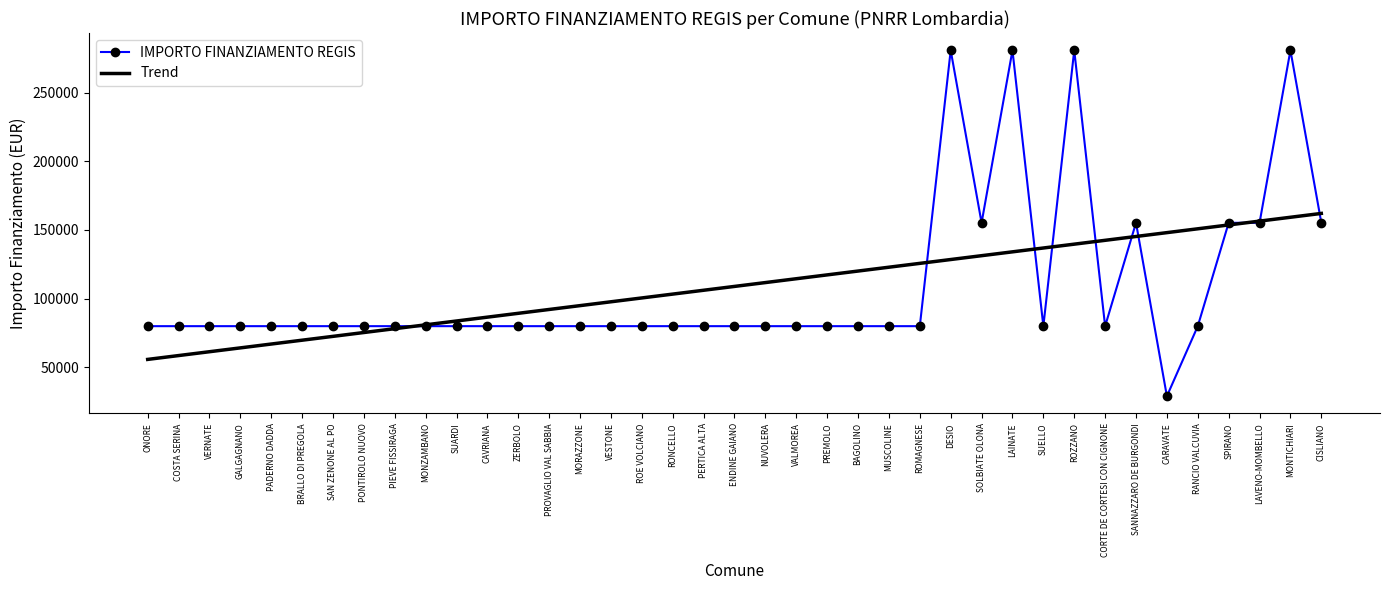

Reading right to left, extract all data points from this chart.

IMPORTO FINANZIAMENTO REGIS: CISLIANO=155234.0	MONTICHIARI=280932.0	LAVENO-MOMBELLO=155234.0	SPIRANO=155234.0	RANCIO VALCUVIA=79922.0	CARAVATE=28902.0	SANNAZZARO DE BURGONDI=155234.0	CORTE DE CORTESI CON CIGNONE=79922.0	ROZZANO=280932.0	SUELLO=79922.0	LAINATE=280932.0	SOLBIATE OLONA=155234.0	DESIO=280932.0	ROMAGNESE=79922.0	MUSCOLINE=79922.0	BAGOLINO=79922.0	PREMOLO=79922.0	VALMOREA=79922.0	NUVOLERA=79922.0	ENDINE GAIANO=79922.0	PERTICA ALTA=79922.0	RONCELLO=79922.0	ROE VOLCIANO=79922.0	VESTONE=79922.0	MORAZZONE=79922.0	PROVAGLIO VAL SABBIA=79922.0	ZERBOLO=79922.0	CAVRIANA=79922.0	SUARDI=79922.0	MONZAMBANO=79922.0	PIEVE FISSIRAGA=79922.0	PONTIROLO NUOVO=79922.0	SAN ZENONE AL PO=79922.0	BRALLO DI PREGOLA=79922.0	PADERNO DADDA=79922.0	GALGAGNANO=79922.0	VERNATE=79922.0	COSTA SERINA=79922.0	ONORE=79922.0
Trend: CISLIANO=162073.8	MONTICHIARI=159274.5	LAVENO-MOMBELLO=156475.1	SPIRANO=153675.7	RANCIO VALCUVIA=150876.3	CARAVATE=148076.9	SANNAZZARO DE BURGONDI=145277.6	CORTE DE CORTESI CON CIGNONE=142478.2	ROZZANO=139678.8	SUELLO=136879.4	LAINATE=134080.0	SOLBIATE OLONA=131280.6	DESIO=128481.3	ROMAGNESE=125681.9	MUSCOLINE=122882.5	BAGOLINO=120083.1	PREMOLO=117283.7	VALMOREA=114484.4	NUVOLERA=111685.0	ENDINE GAIANO=108885.6	PERTICA ALTA=106086.2	RONCELLO=103286.8	ROE VOLCIANO=100487.4	VESTONE=97688.1	MORAZZONE=94888.7	PROVAGLIO VAL SABBIA=92089.3	ZERBOLO=89289.9	CAVRIANA=86490.5	SUARDI=83691.2	MONZAMBANO=80891.8	PIEVE FISSIRAGA=78092.4	PONTIROLO NUOVO=75293.0	SAN ZENONE AL PO=72493.6	BRALLO DI PREGOLA=69694.2	PADERNO DADDA=66894.9	GALGAGNANO=64095.5	VERNATE=61296.1	COSTA SERINA=58496.7	ONORE=55697.3